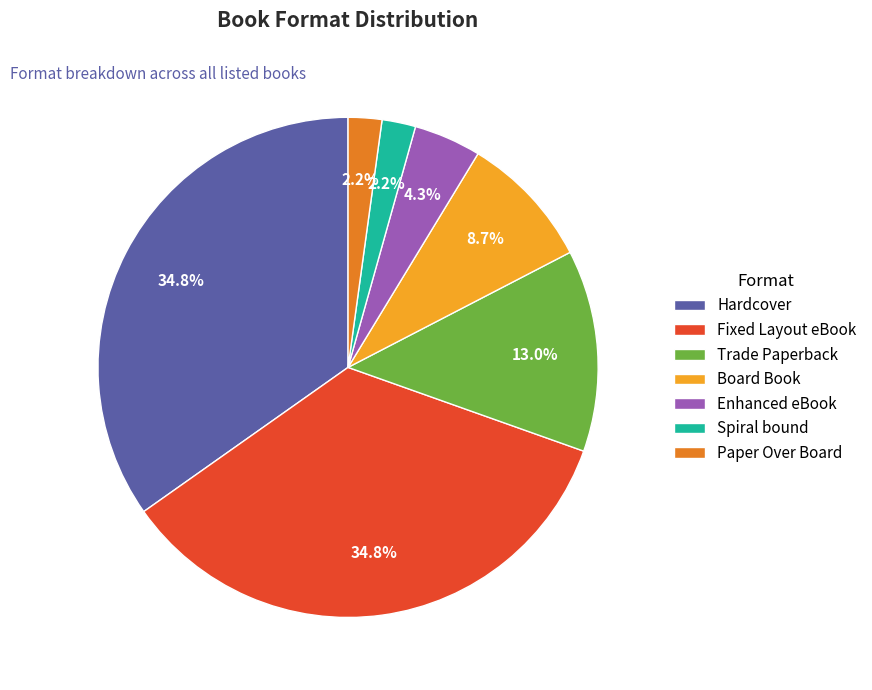

To the nearest percent, what percentage of the pie is Fixed Layout eBook?

35%